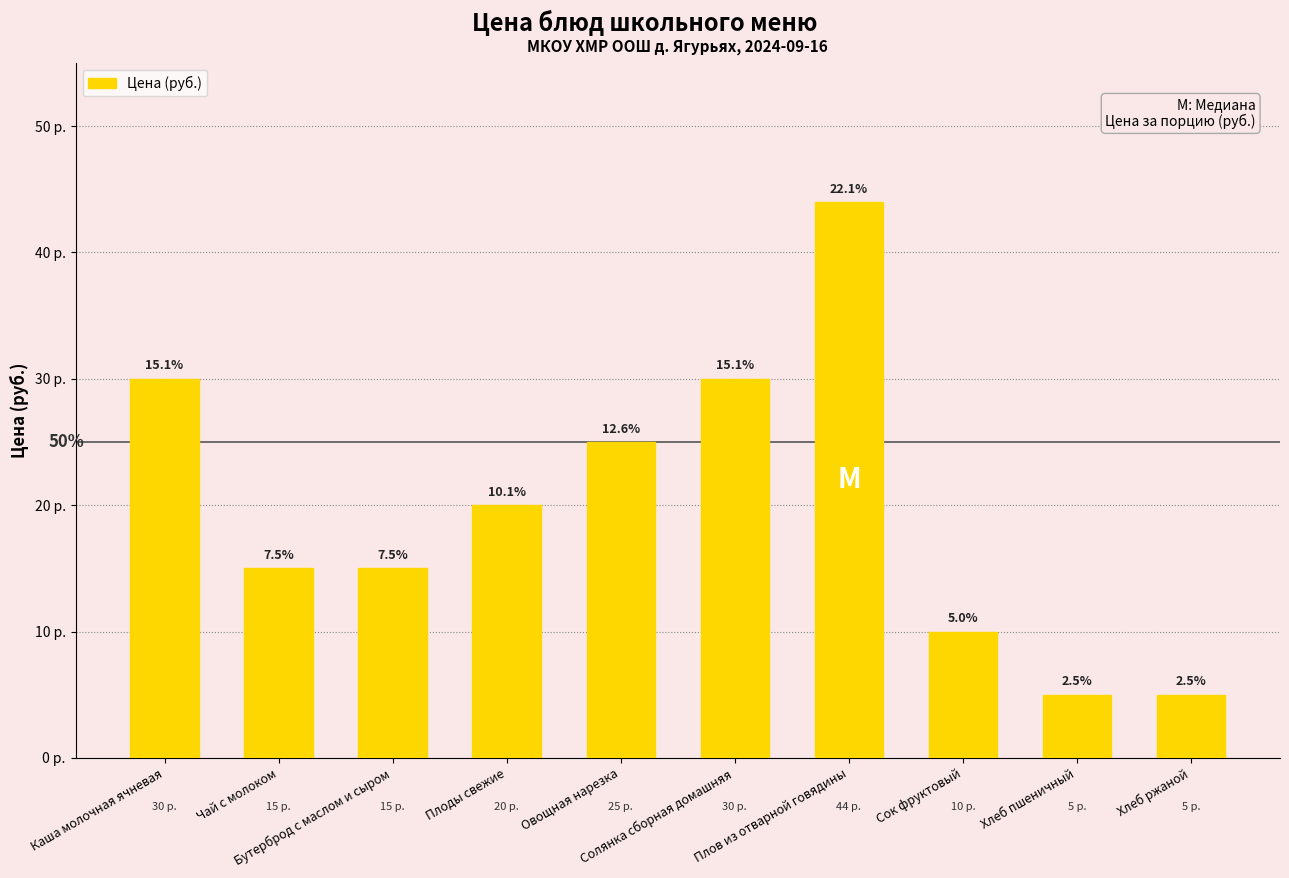

Reading left to right, extract all data points from this chart.

Каша молочная ячневая=30	Чай с молоком=15	Бутерброд с маслом и сыром=15	Плоды свежие=20	Овощная нарезка=25	Солянка сборная домашняя=30	Плов из отварной говядины=44	Сок фруктовый=10	Хлеб пшеничный=5	Хлеб ржаной=5